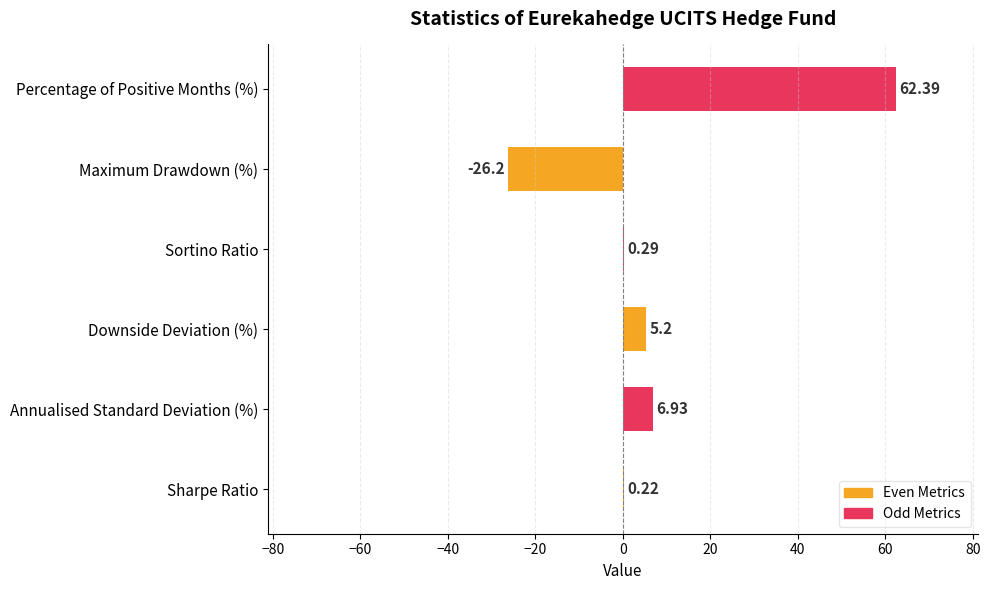

What is the sum of all values?

48.8